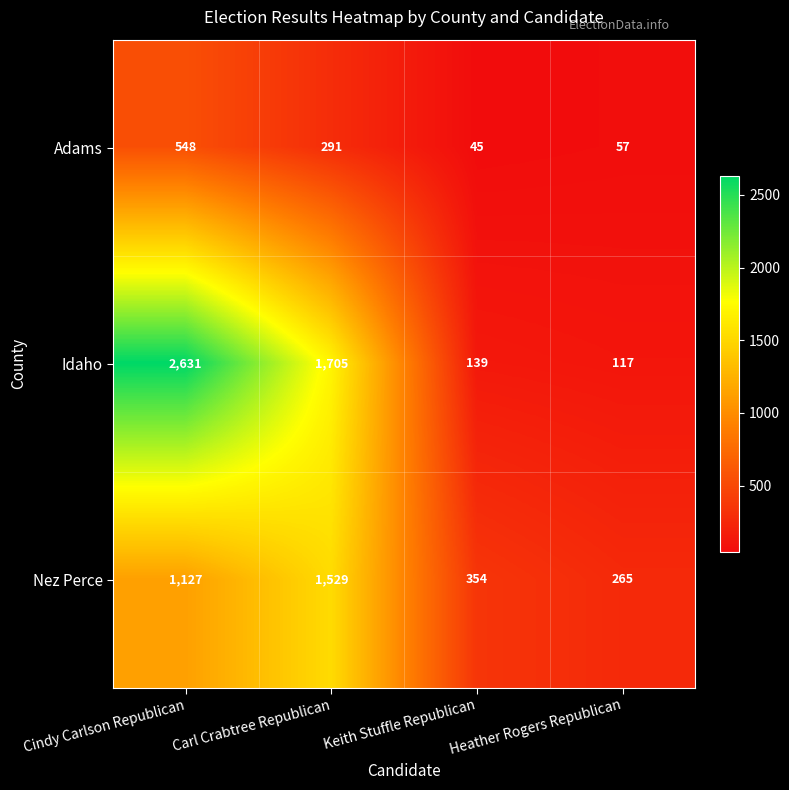

What is the difference between the maximum and minimum values in the Idaho series?

2514